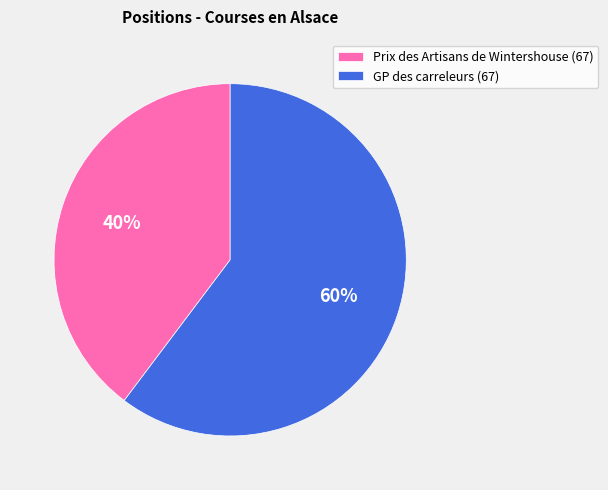

Approximately how many times larger is the value at GP des carreleurs (67) compared to Prix des Artisans de Wintershouse (67)?

1.5